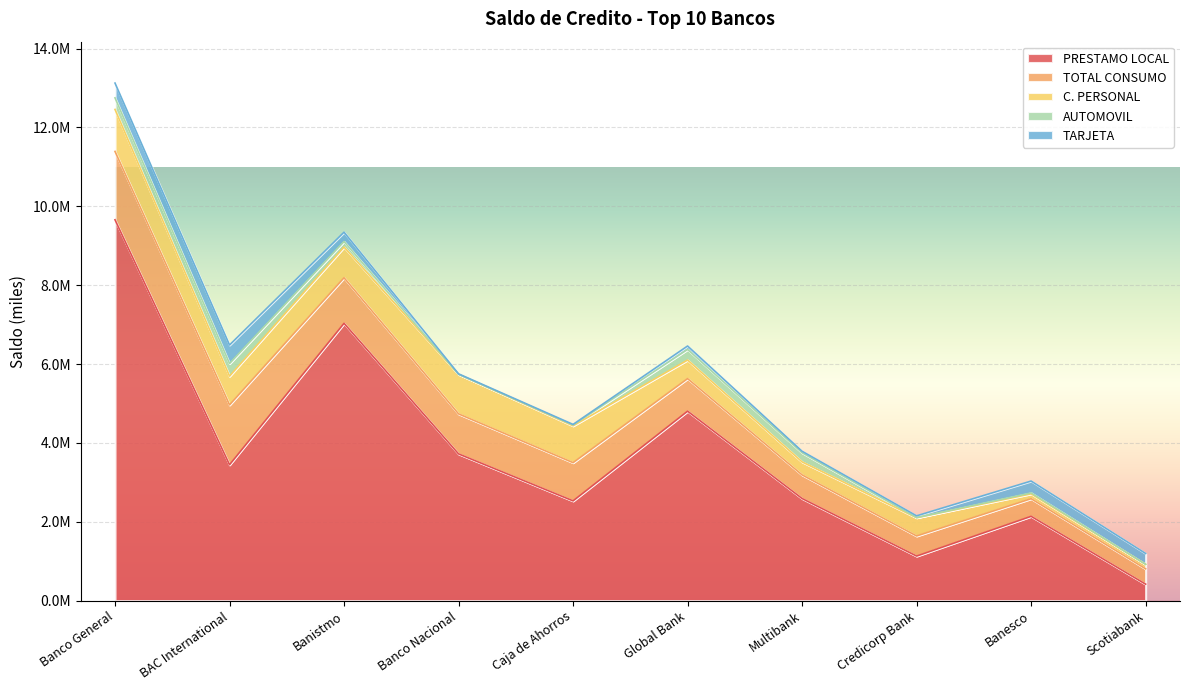

How many interior local valleys does the C. PERSONAL series have?

2